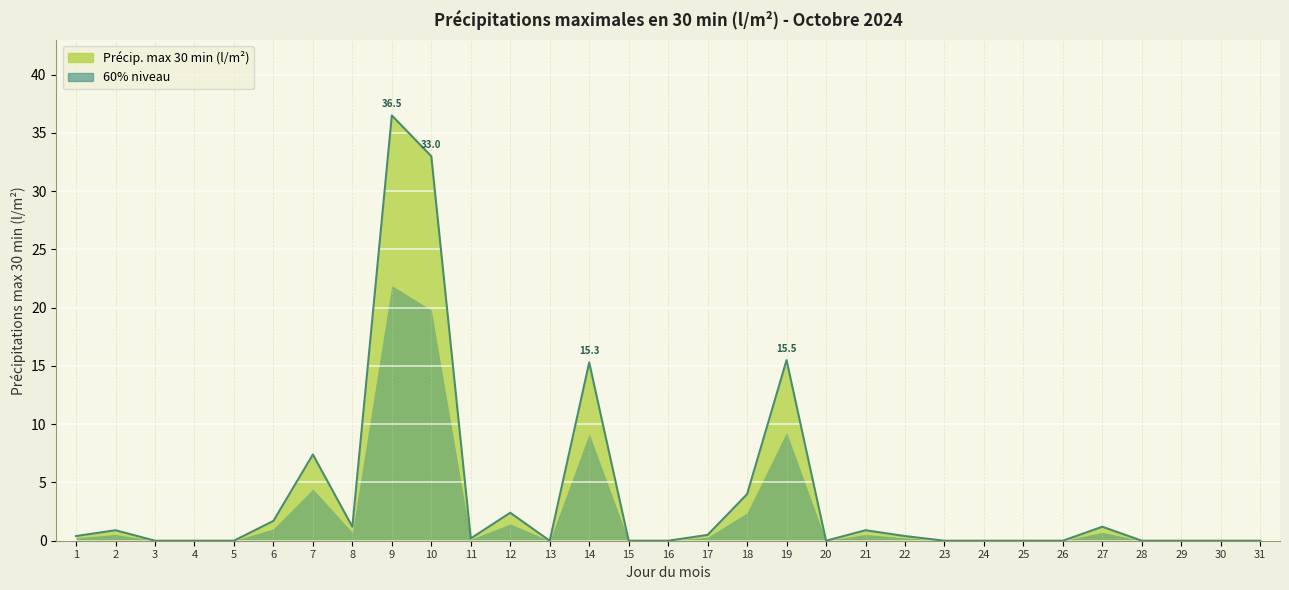

Count the number of values greater than 0.

16